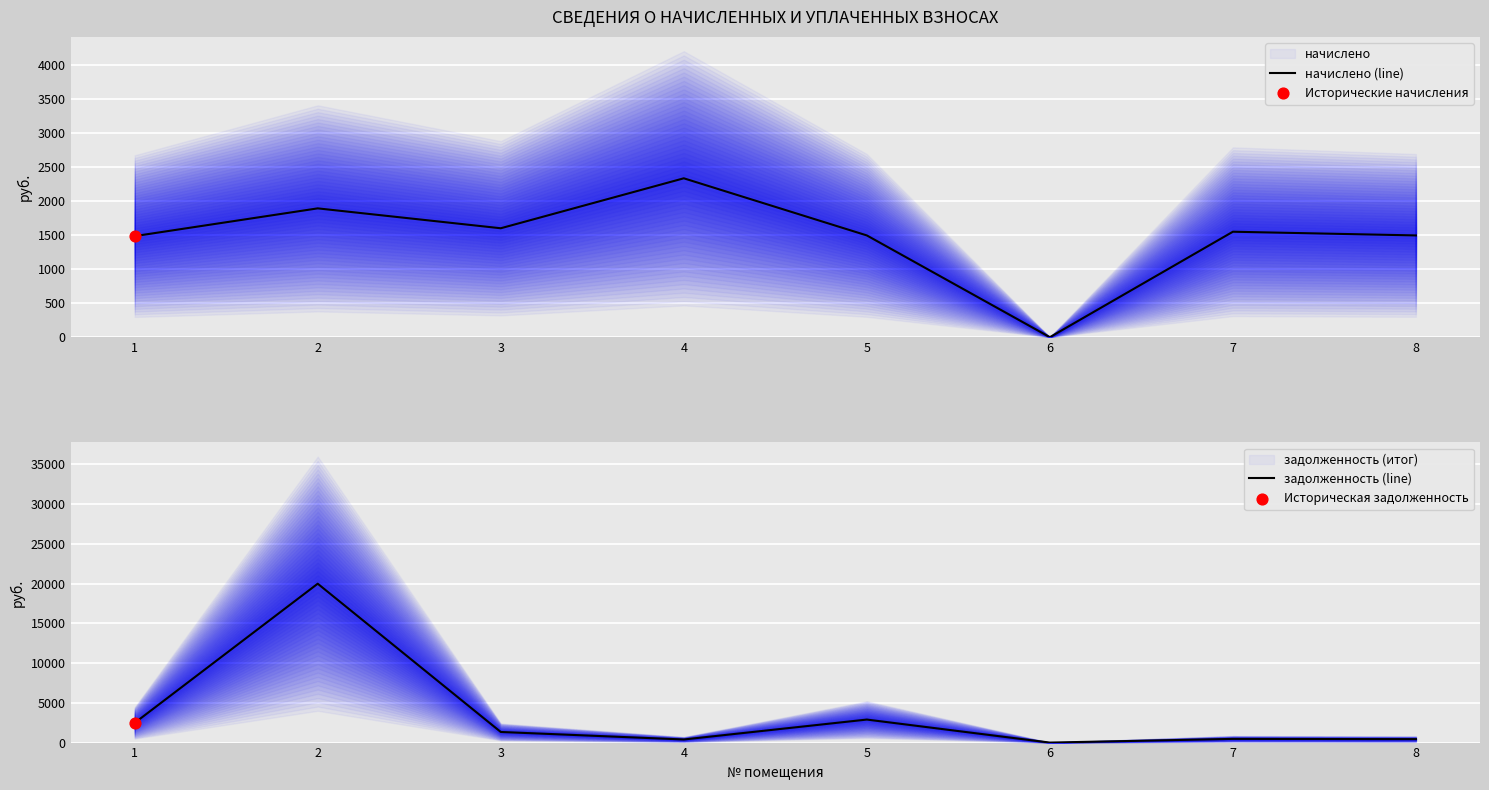

At how many categories does at least one series exceed 7110?

1